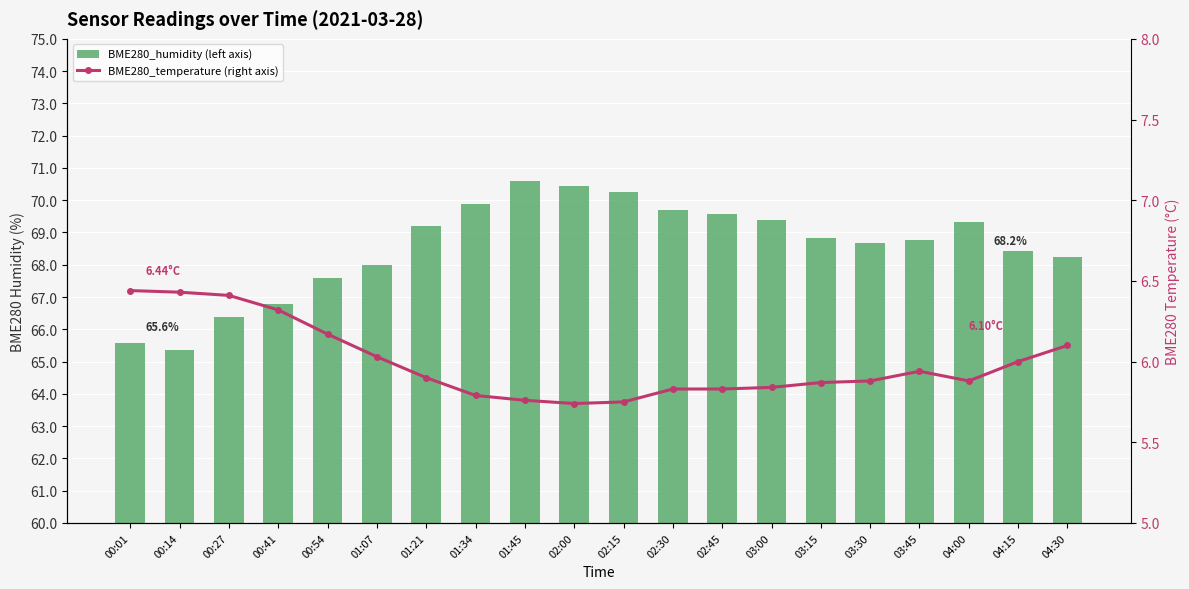

Reading left to right, transcribe all the data shown in this chart.

BME280_humidity (left axis): 00:01=65.6	00:14=65.4	00:27=66.4	00:41=66.8	00:54=67.6	01:07=68.0	01:21=69.2	01:34=69.9	01:45=70.6	02:00=70.5	02:15=70.2	02:30=69.7	02:45=69.6	03:00=69.4	03:15=68.8	03:30=68.7	03:45=68.8	04:00=69.3	04:15=68.4	04:30=68.2
BME280_temperature (right axis): 00:01=6.4	00:14=6.4	00:27=6.4	00:41=6.3	00:54=6.2	01:07=6.0	01:21=5.9	01:34=5.8	01:45=5.8	02:00=5.7	02:15=5.8	02:30=5.8	02:45=5.8	03:00=5.8	03:15=5.9	03:30=5.9	03:45=5.9	04:00=5.9	04:15=6.0	04:30=6.1